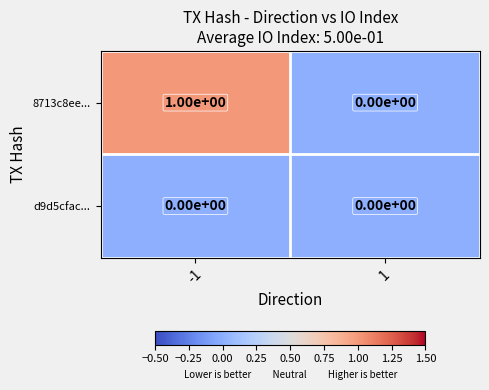

Reading left to right, extract all data points from this chart.

8713c8ee...: 1	0
d9d5cfac...: 0	0